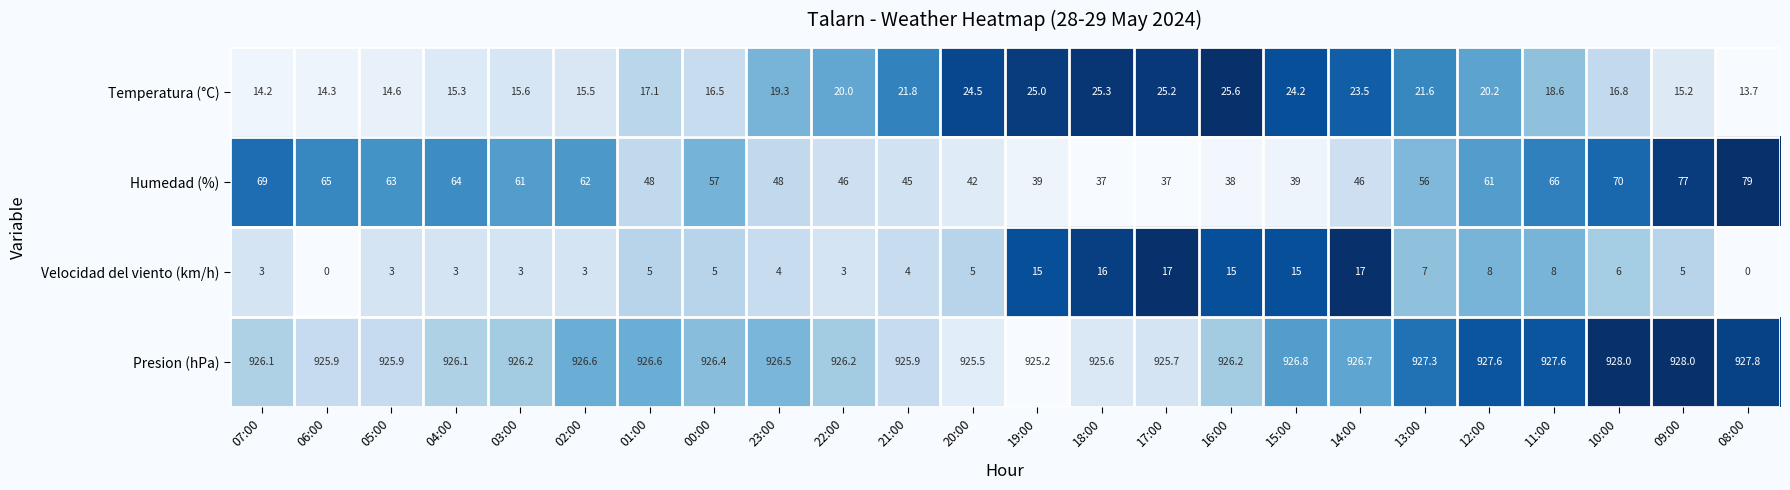

At how many categories does at least one series exceed 345?

24